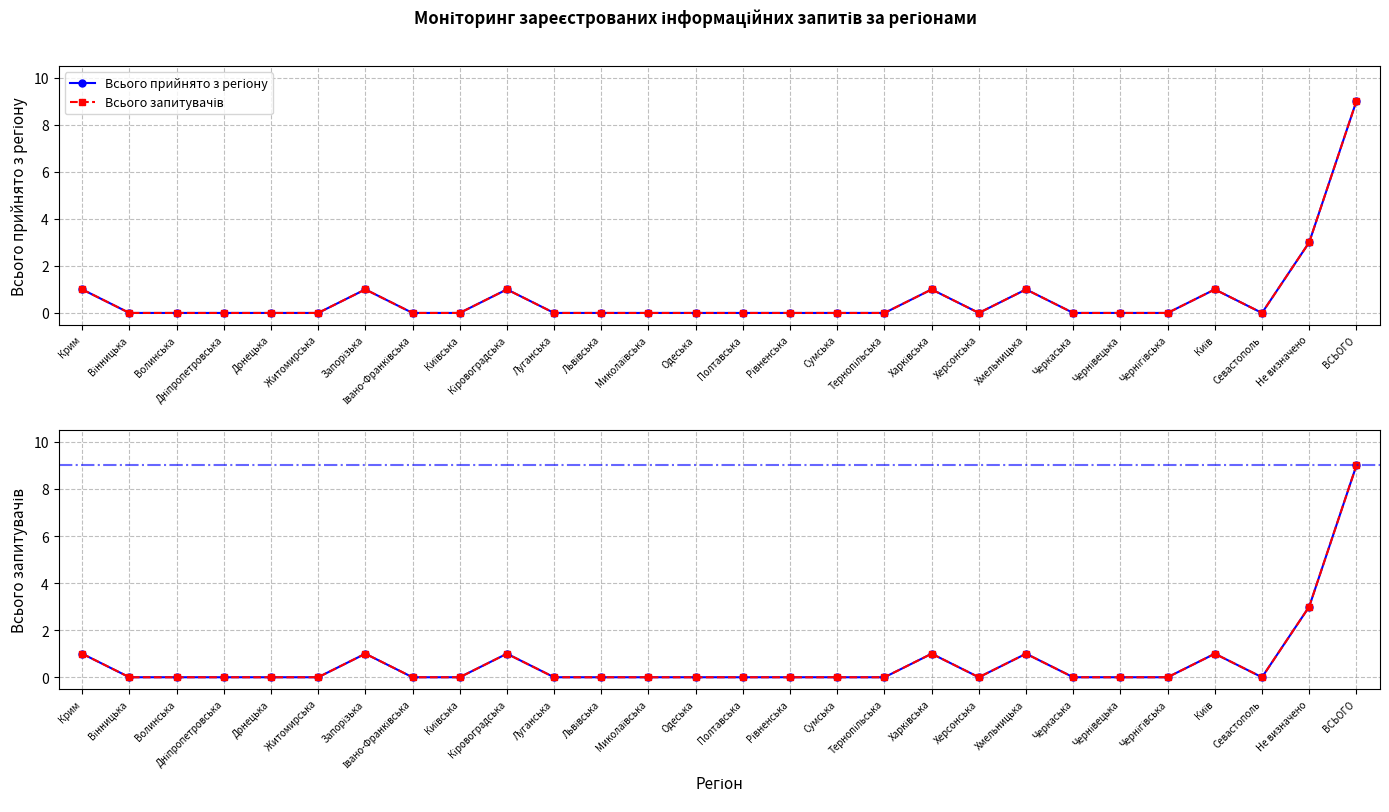

True or false: Всього запитувачів has a value of -5 at Полтавська.

False